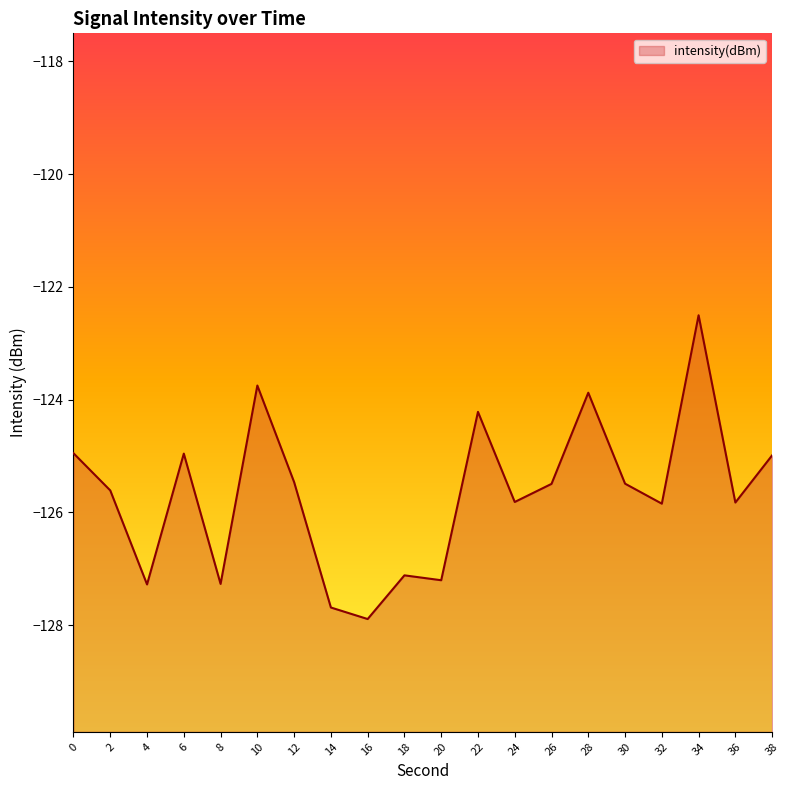

How many data points are less than -125?

13